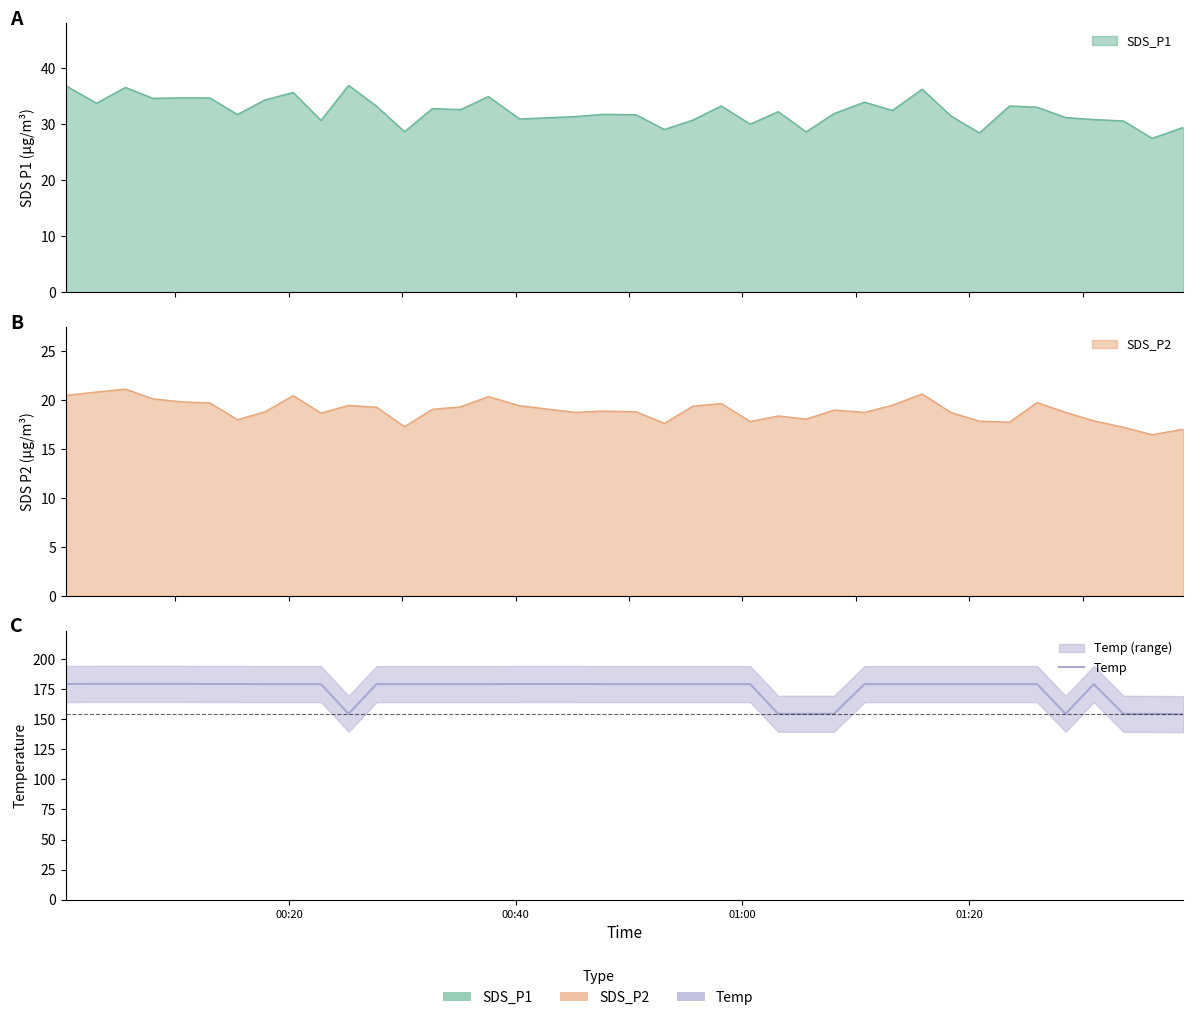

The value at 21 is 109.3. True or false?

False